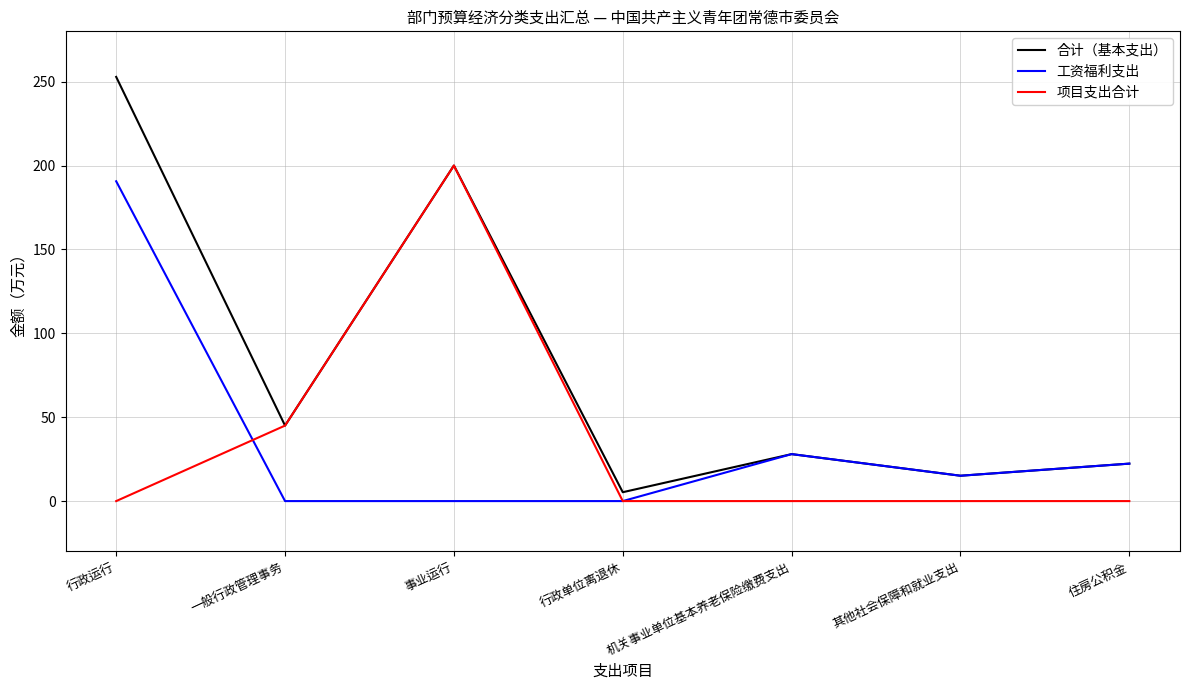

Which label corresponds to the largest value in the chart?

行政运行